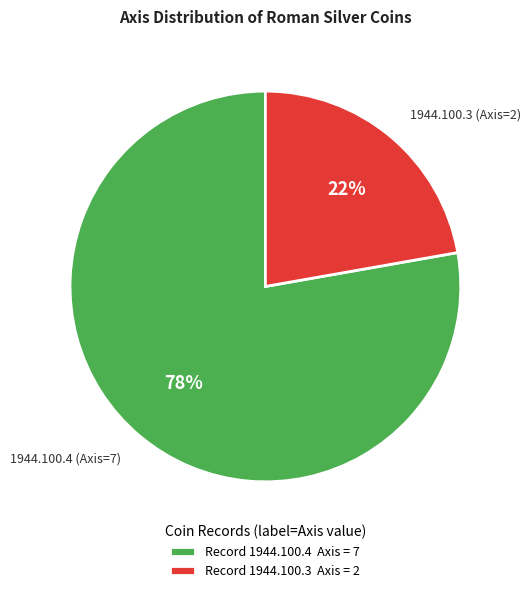

How many slices are in this pie chart?

2